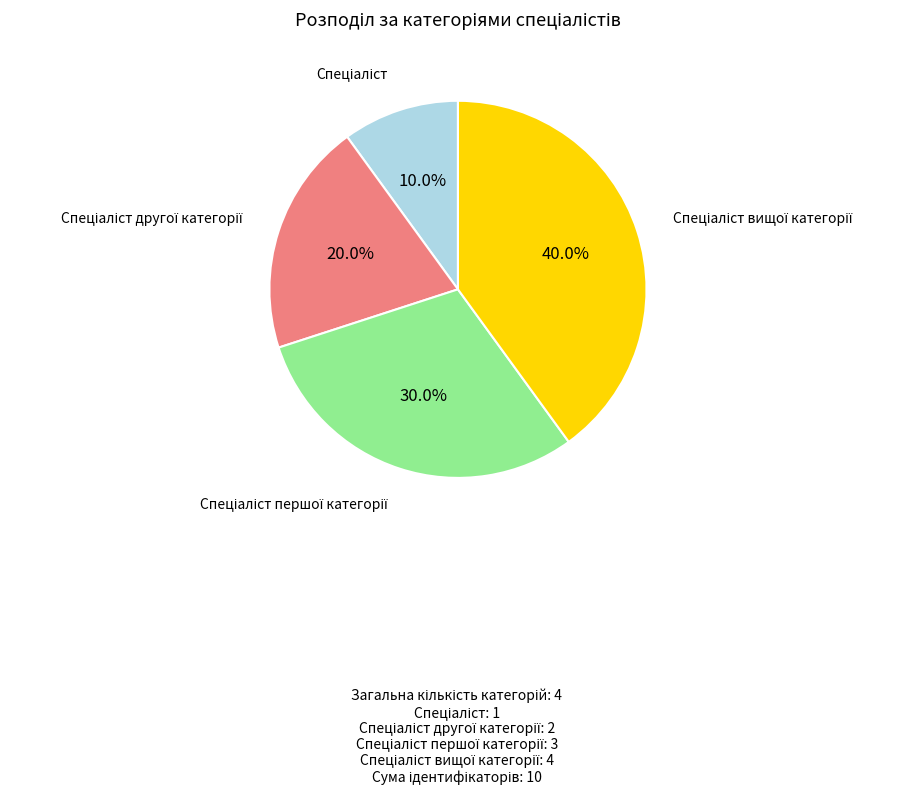

Is there any slice that represents more than half of the pie?

No